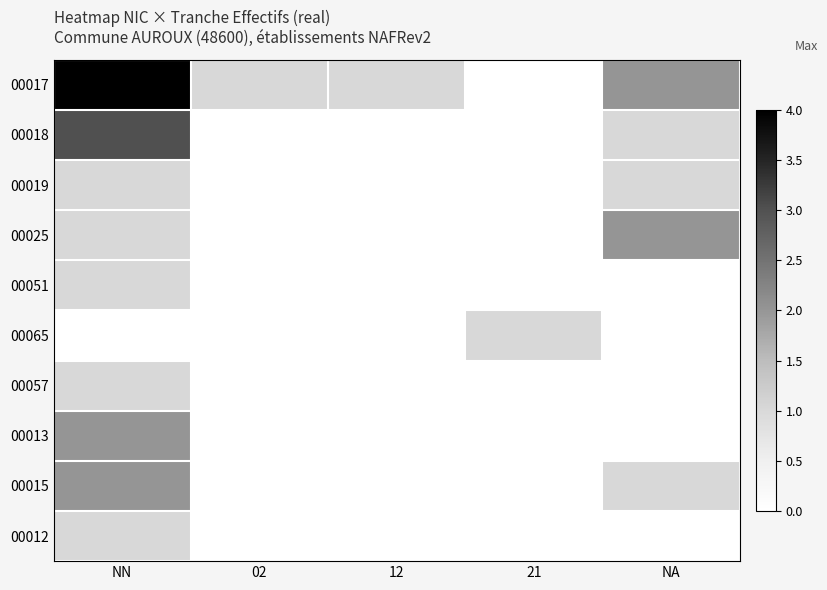

Which series has the largest range (max minus min)?

00017